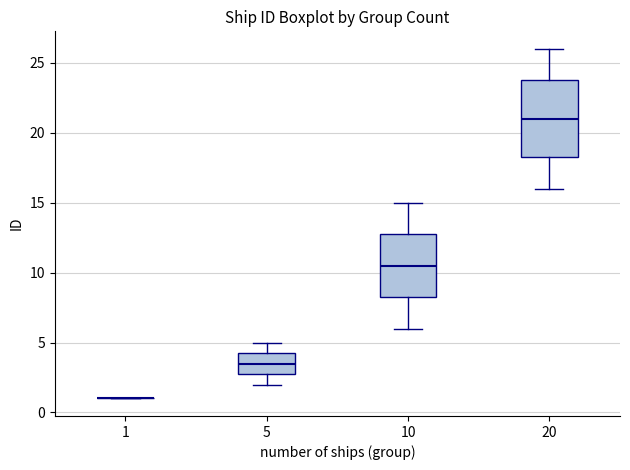

Reading left to right, read every box against the y-axis: the position of its median line, the range the box covers, and the ends of its whiskers. The values are not printed on the chart, so give them approximately, as read against the axis.

1: box collapsed to a line at 1.0, whiskers 1.0 to 1.0
5: median 3.5, box 3.0 to 4.5, whiskers 2.0 to 5.0
10: median 10.5, box 8.5 to 13.0, whiskers 6.0 to 15.0
20: median 21.0, box 18.5 to 24.0, whiskers 16.0 to 26.0